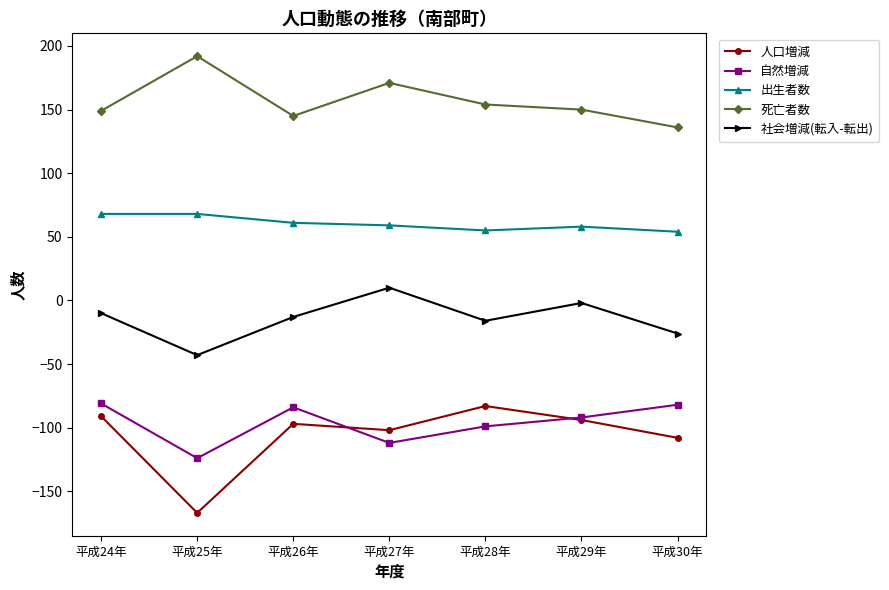

The 死亡者数 series shows 211 at 平成30年. True or false?

False